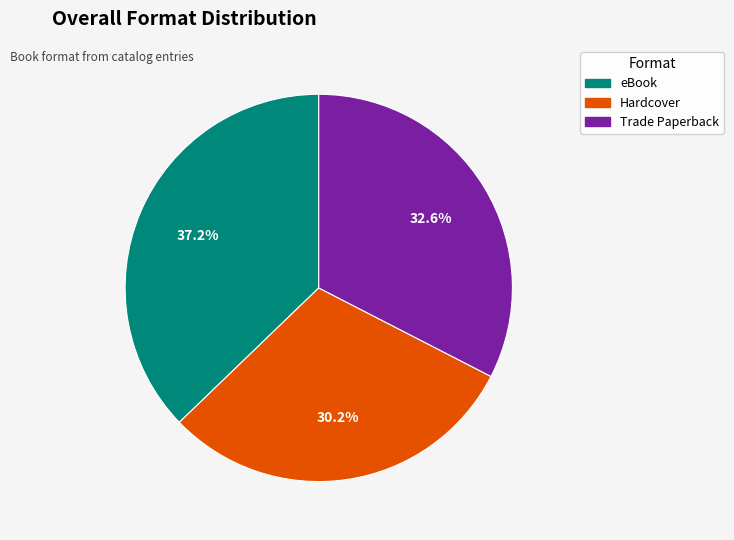

Which slice is the largest?

eBook